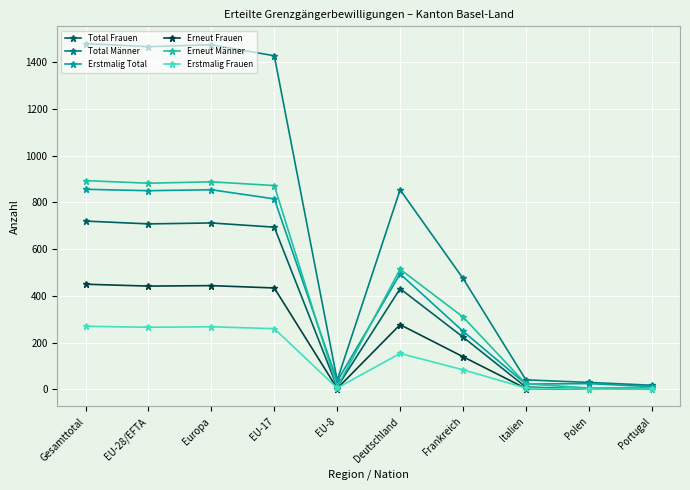

How many lines are shown in the chart?

6